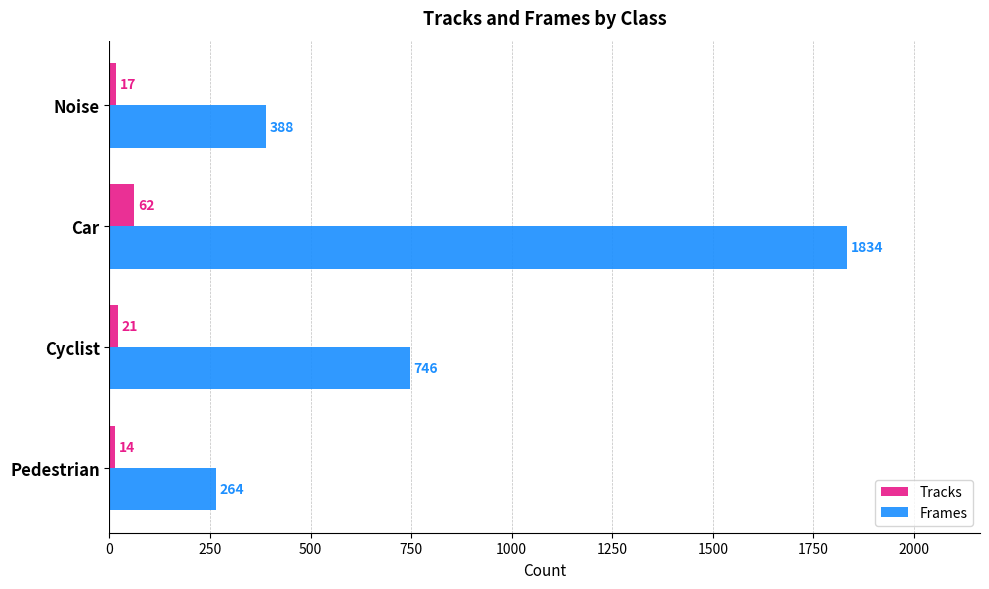

Is it true that Frames equals 1834 at Car?

True